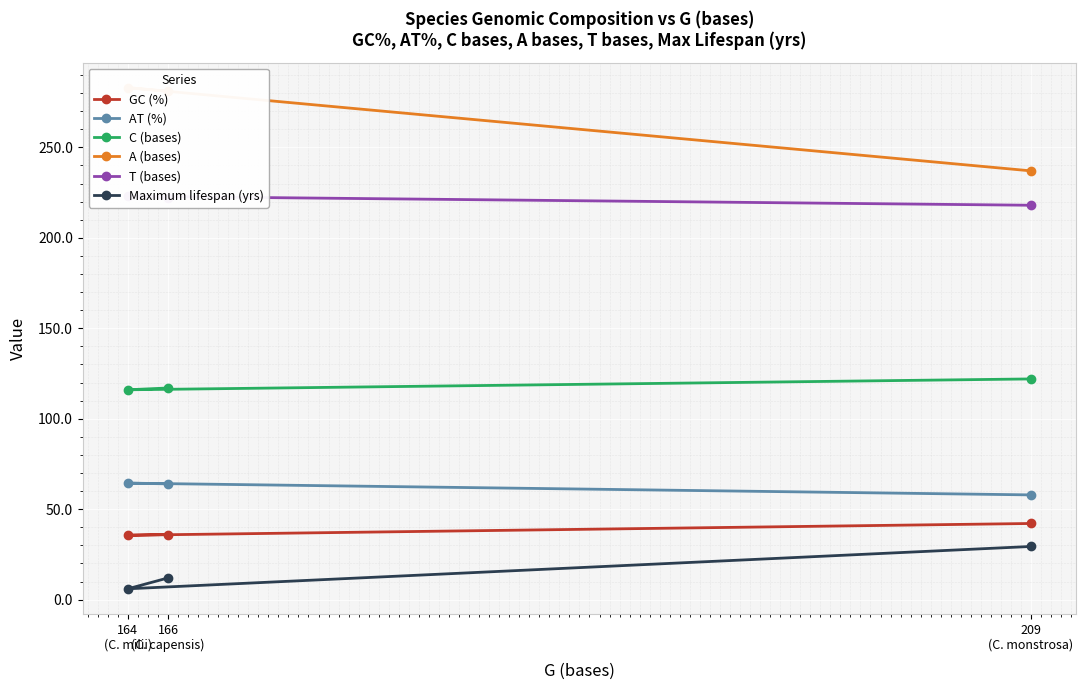

Which series changed the most between 166
(C. capensis) and 209
(C. monstrosa)?

A (bases)